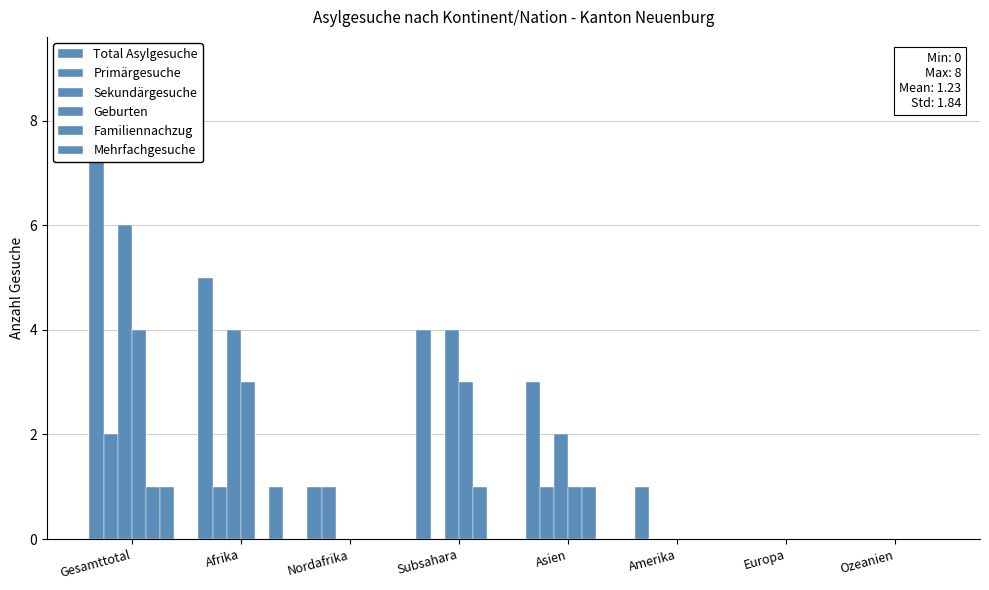

Which series has the widest spread of values?

Total Asylgesuche